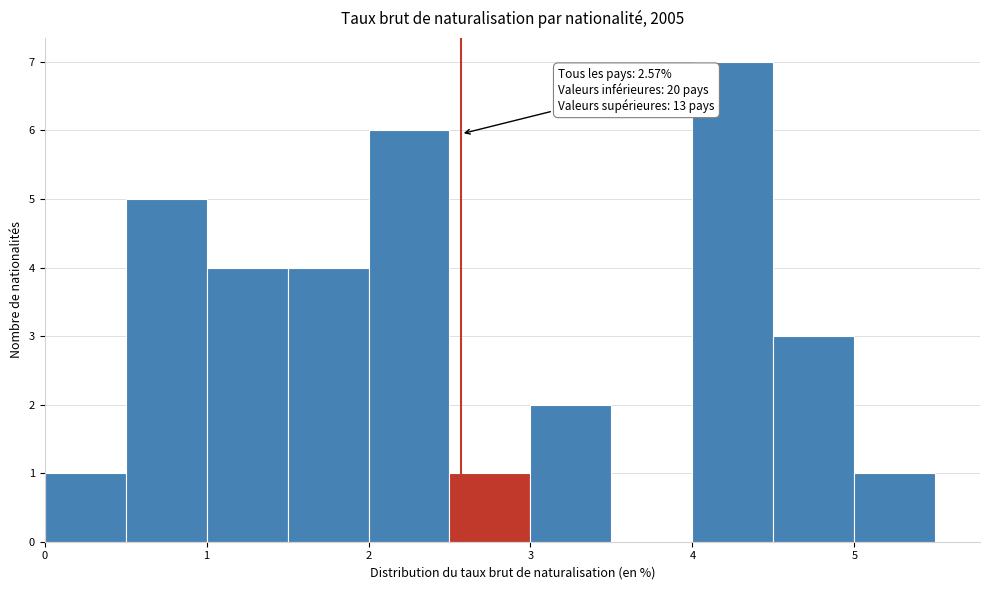

Which range on the x-axis has the tallest bar?

4.0 to 4.5